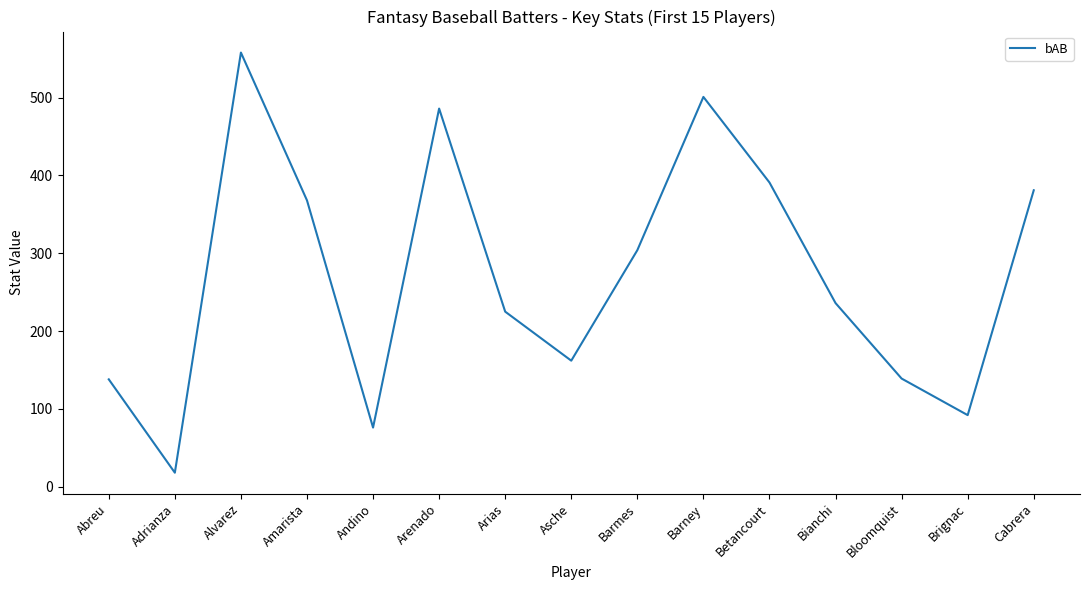

The chart shows a value of 501 at Barney. True or false?

True